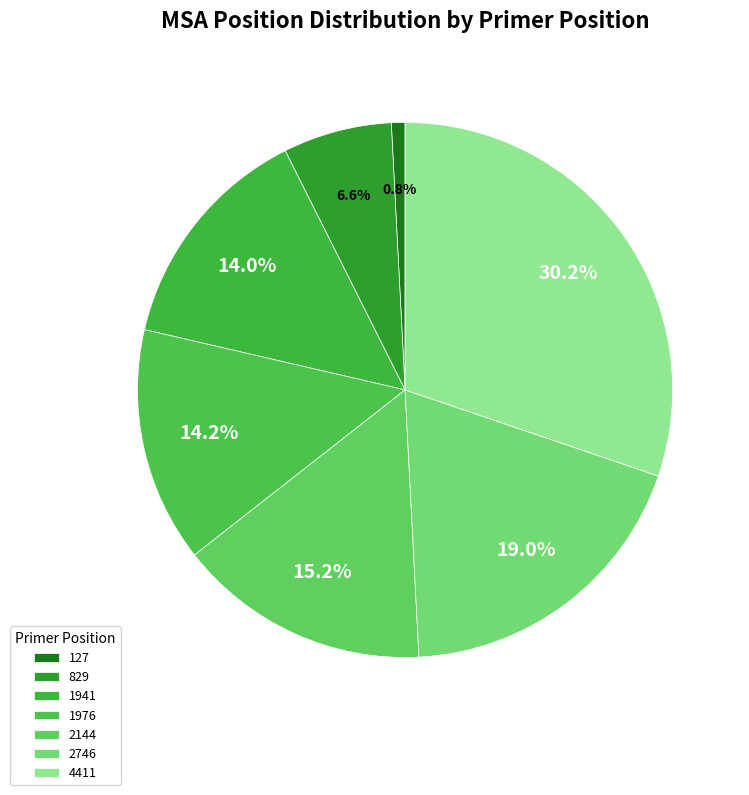

What is the ratio of the value at 829 to the value at 2746?

0.3